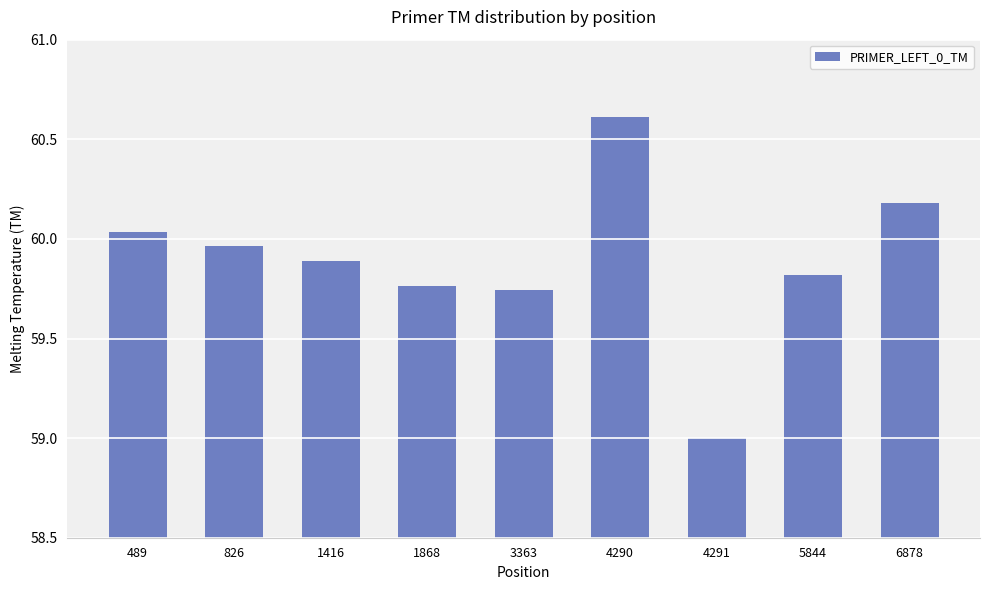

How many series are shown in this chart?

1